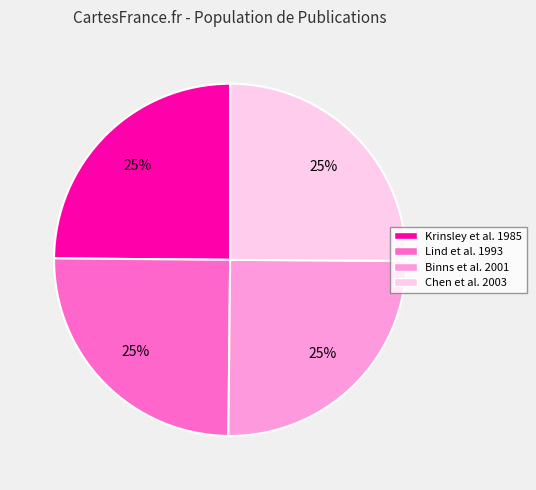

Is there any slice that represents more than half of the pie?

No